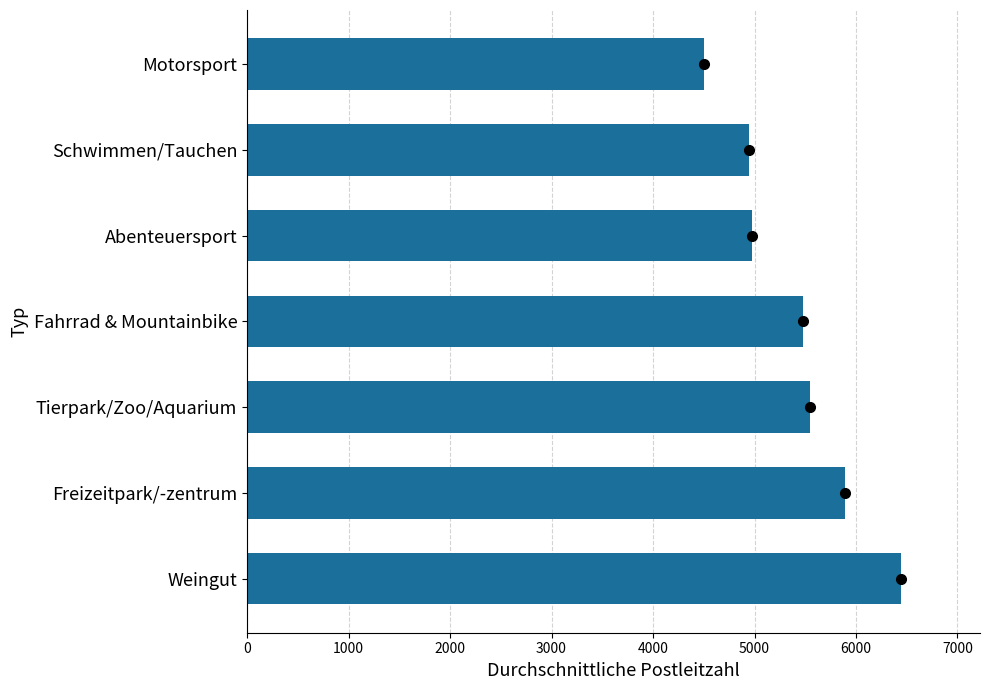

Read the value at Tierpark/Zoo/Aquarium.

5550.0